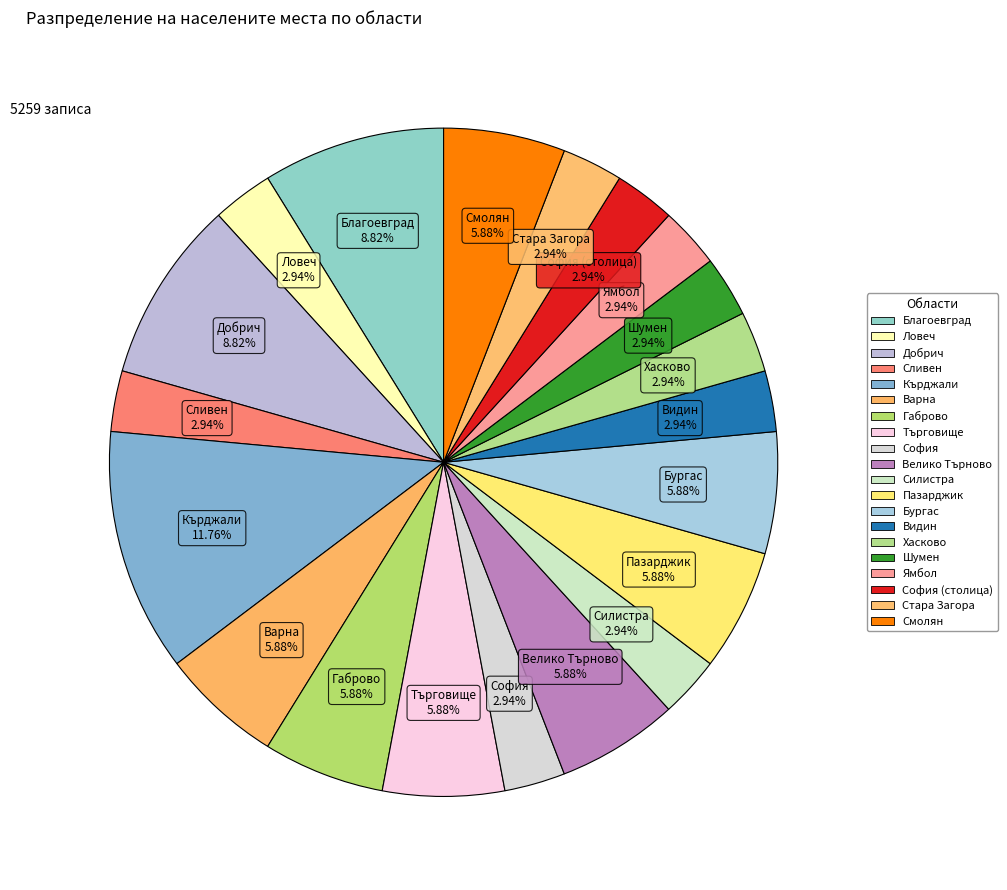

How many slices are in this pie chart?

20